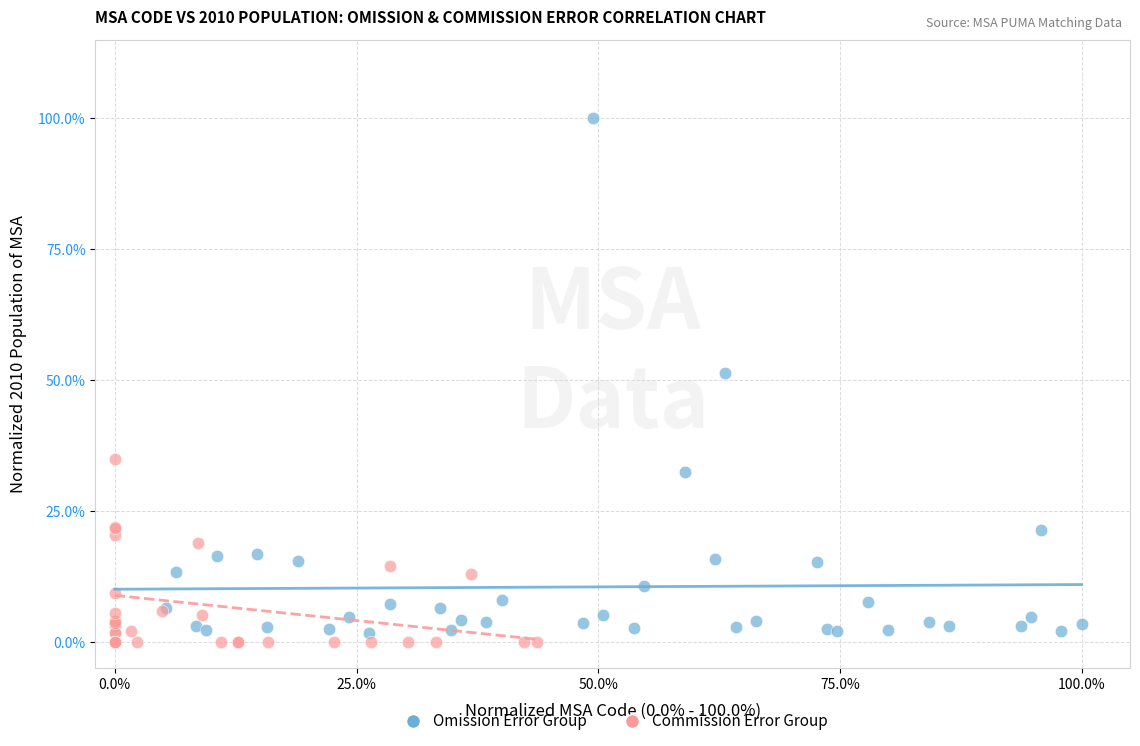

What are all the series names shown in the legend?

Omission Error Group, Commission Error Group